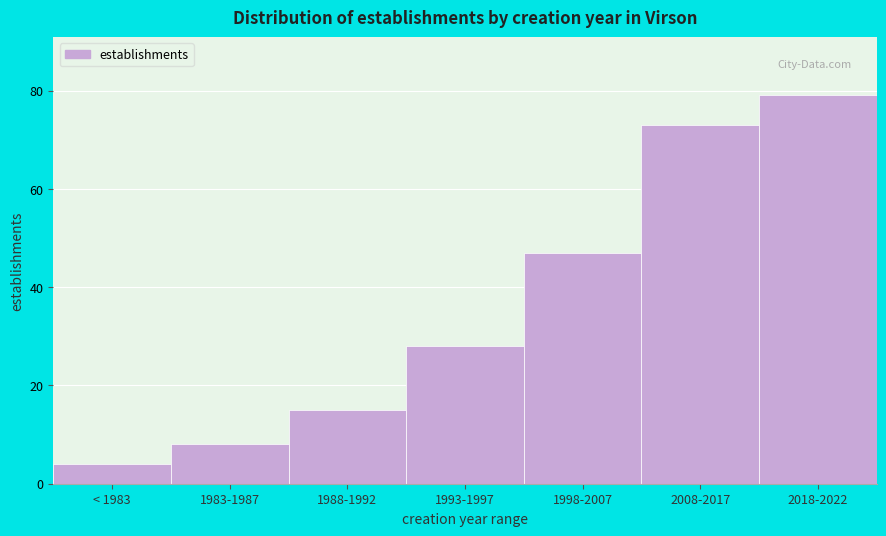

Reading left to right, what are all the values shown in this chart?

< 1983=4	1983-1987=8	1988-1992=15	1993-1997=28	1998-2007=47	2008-2017=73	2018-2022=79